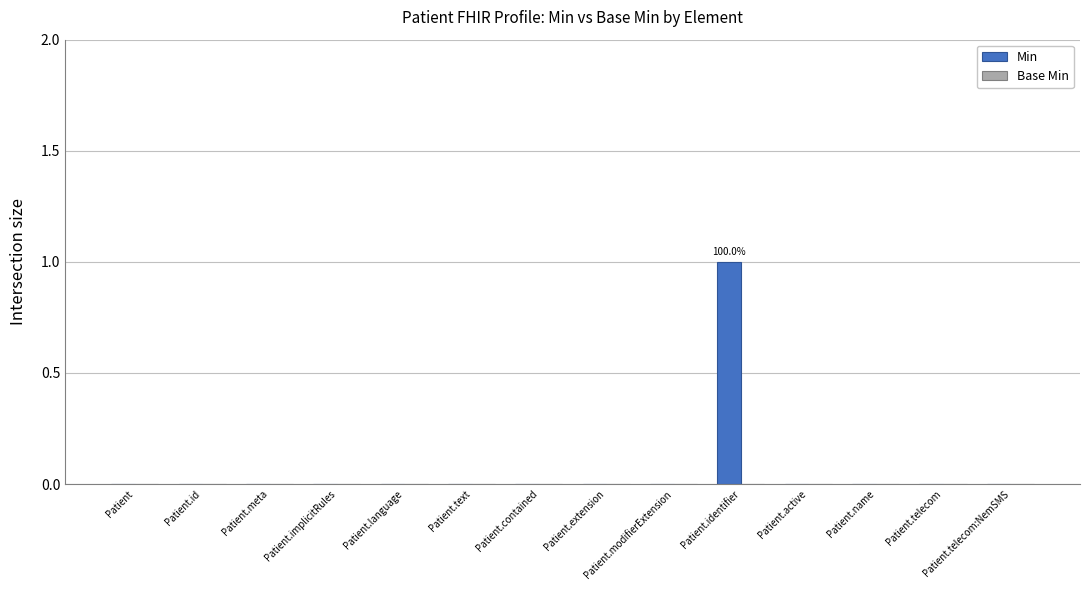

What is the change in value from Patient.modifierExtension to Patient.identifier?

+1